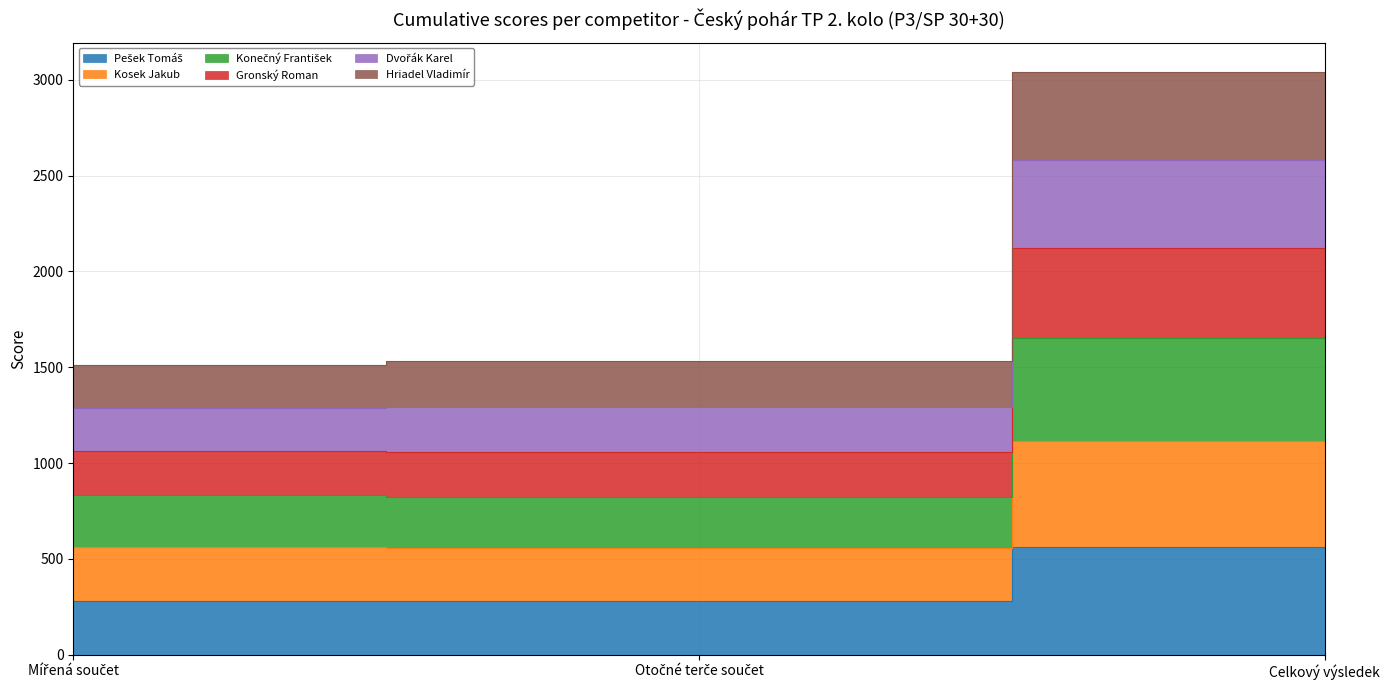

What is the label of the 3rd point from the right?

Mířená součet